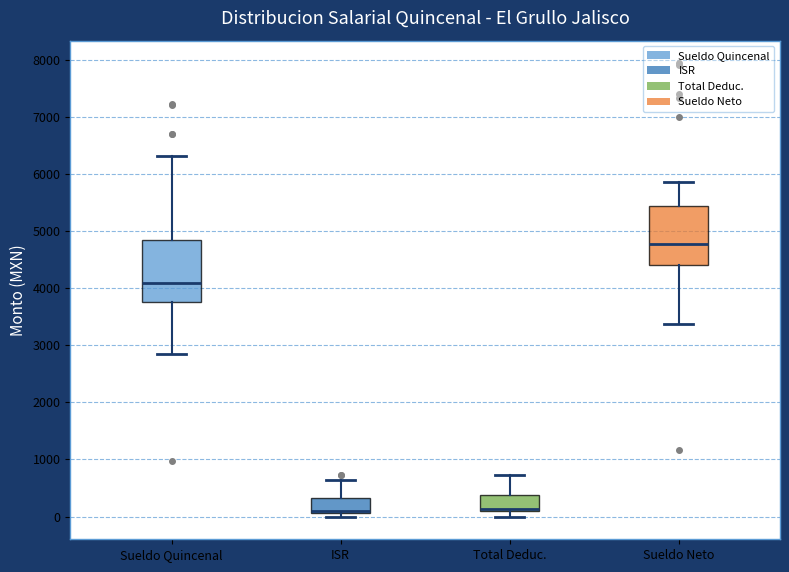

Reading left to right, transcribe this box plot: for each box, give where its median line is, the range the box spans, and where its two whiskers end, as read against the y-axis. The values are not printed on the chart, so give them approximately, as read against the axis.

Sueldo Quincenal: median 4100, box 3800 to 4800, whiskers 2800 to 6300
ISR: median 100 (just above the box's lower edge), box 100 to 300, whiskers 0 to 600
Total Deduc.: median 100 (just above the box's lower edge), box 100 to 400, whiskers 0 to 700
Sueldo Neto: median 4800, box 4400 to 5400, whiskers 3400 to 5900